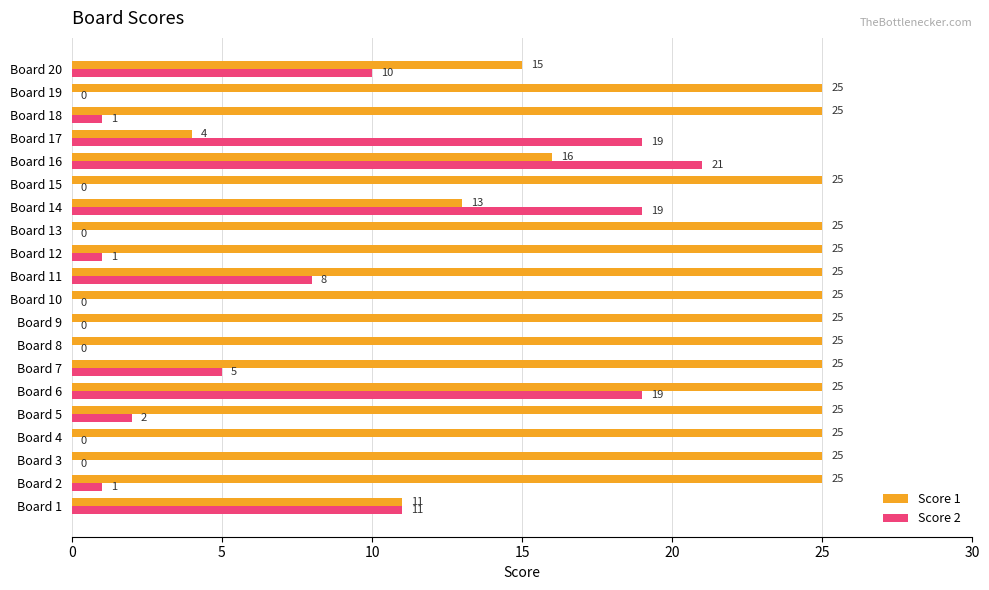

What is the sum of all Score 2 values?

117